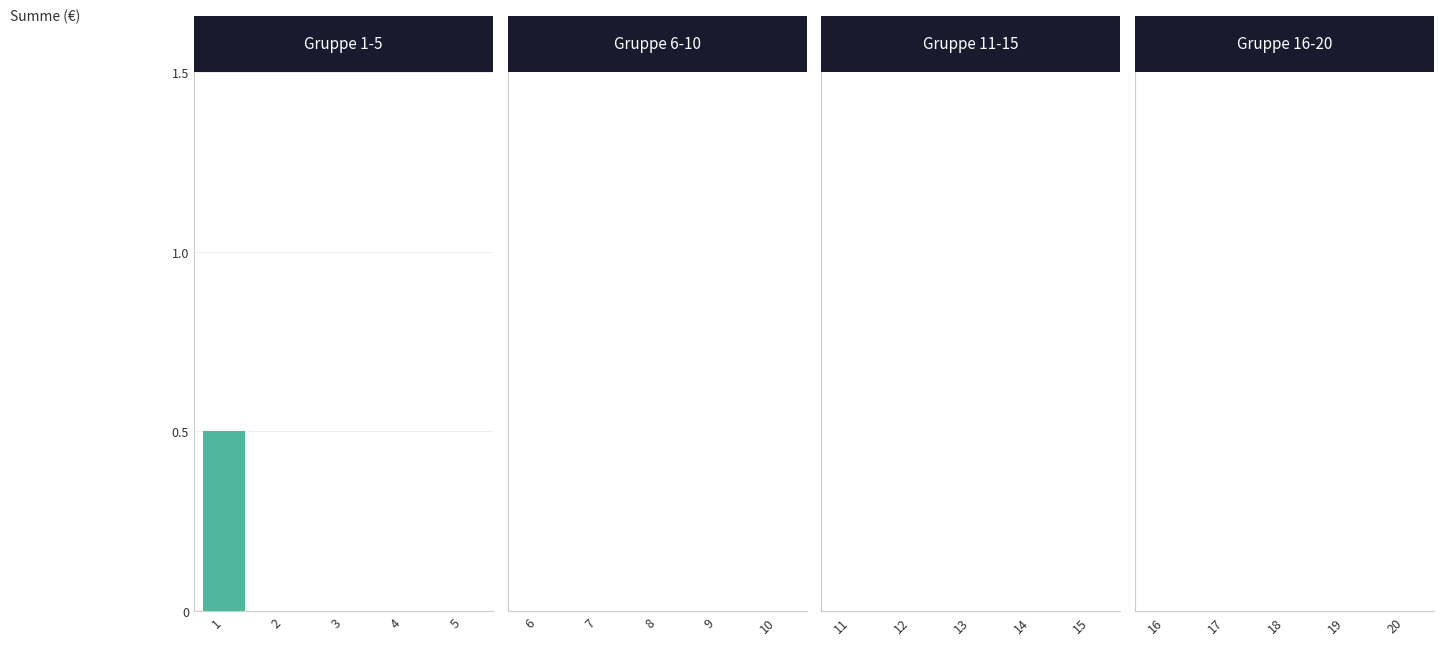

Is it true that the value at 4 is 0.3?

False